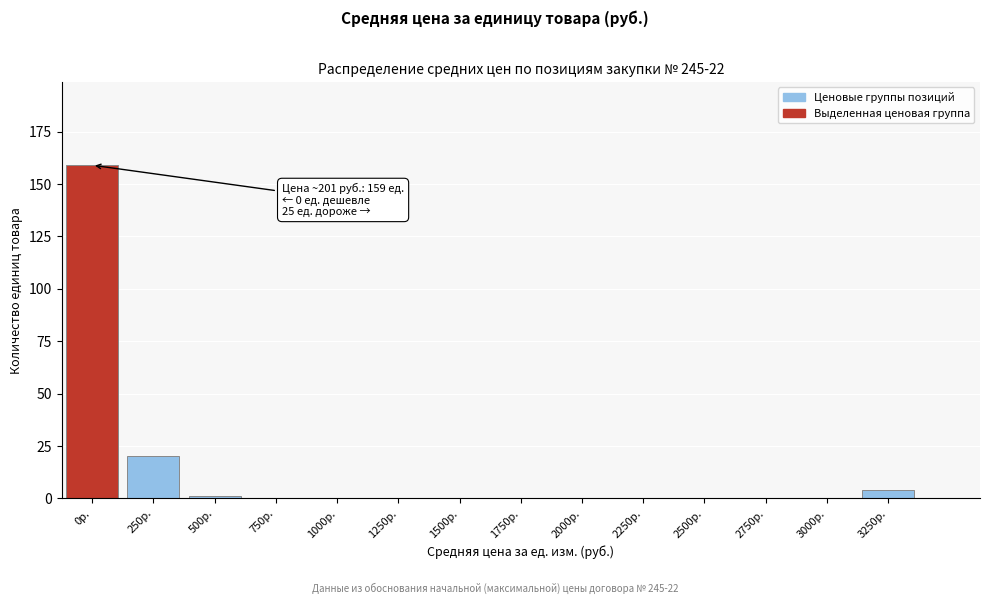

Reading right to left, list all the values displayed in this chart.

3250р.=4	3000р.=0	2750р.=0	2500р.=0	2250р.=0	2000р.=0	1750р.=0	1500р.=0	1250р.=0	1000р.=0	750р.=0	500р.=1	250р.=20	0р.=159